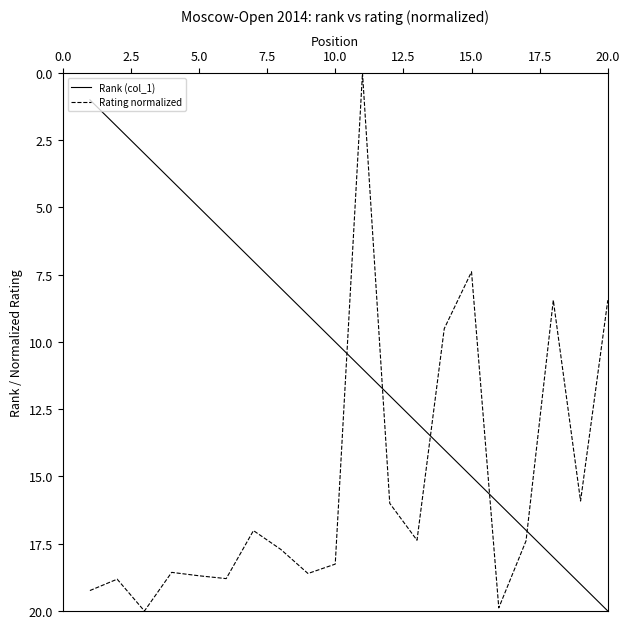

What is the difference between the maximum and minimum values in the Rating normalized series?

20.0